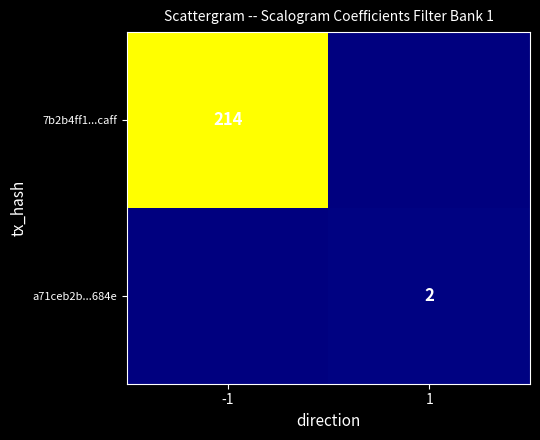

What is the total value across all series at 1?

2